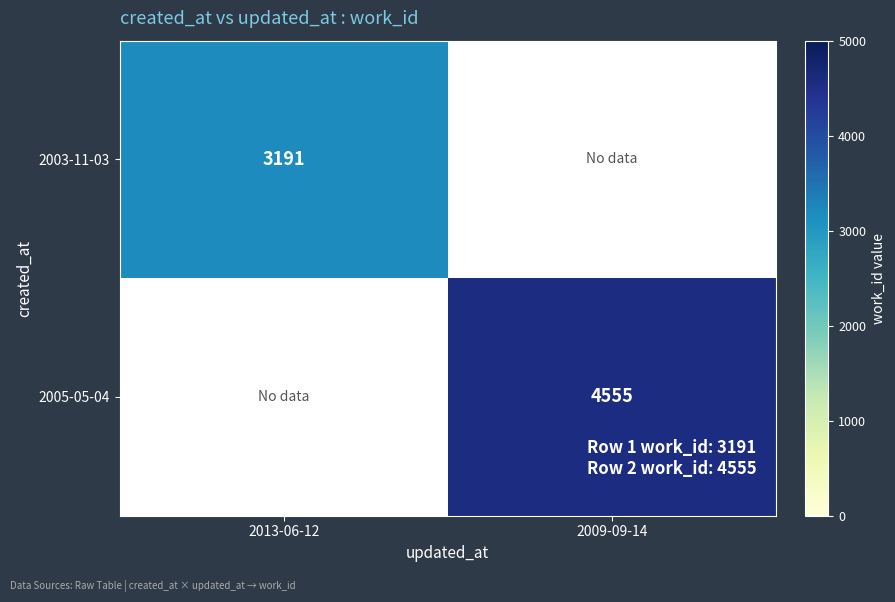

Between 2013-06-12 and 2009-09-14, which is larger?

2009-09-14